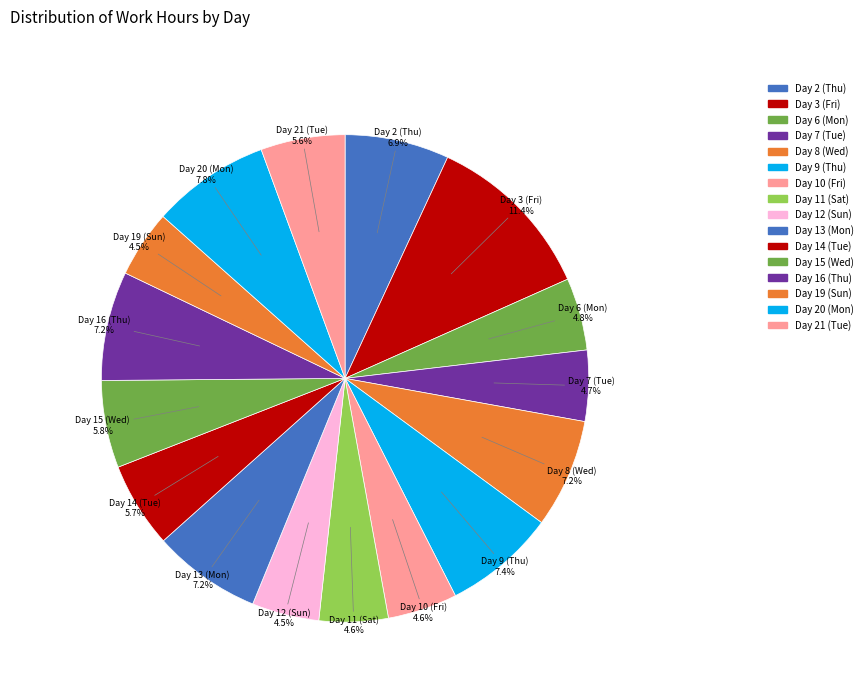

Count the number of slices in the pie.

16